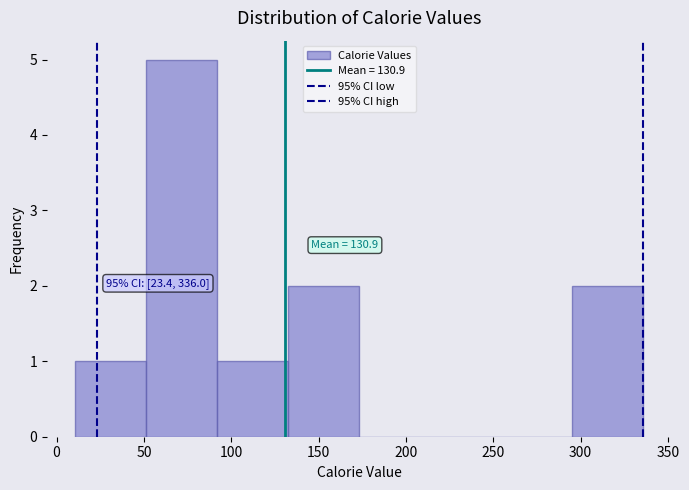

Over which range of the x-axis is the bar tallest?

50 to 90